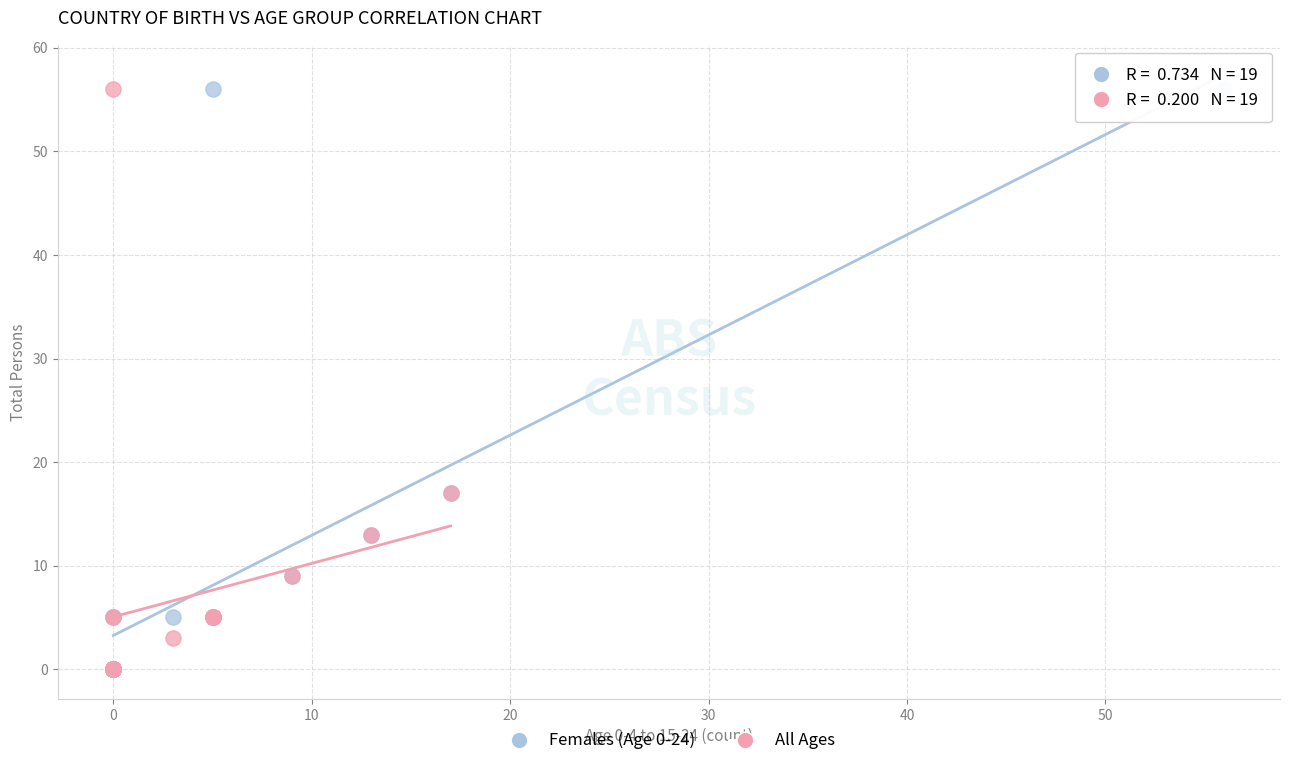

What are all the series names shown in the legend?

Females (Age 0-24), All Ages